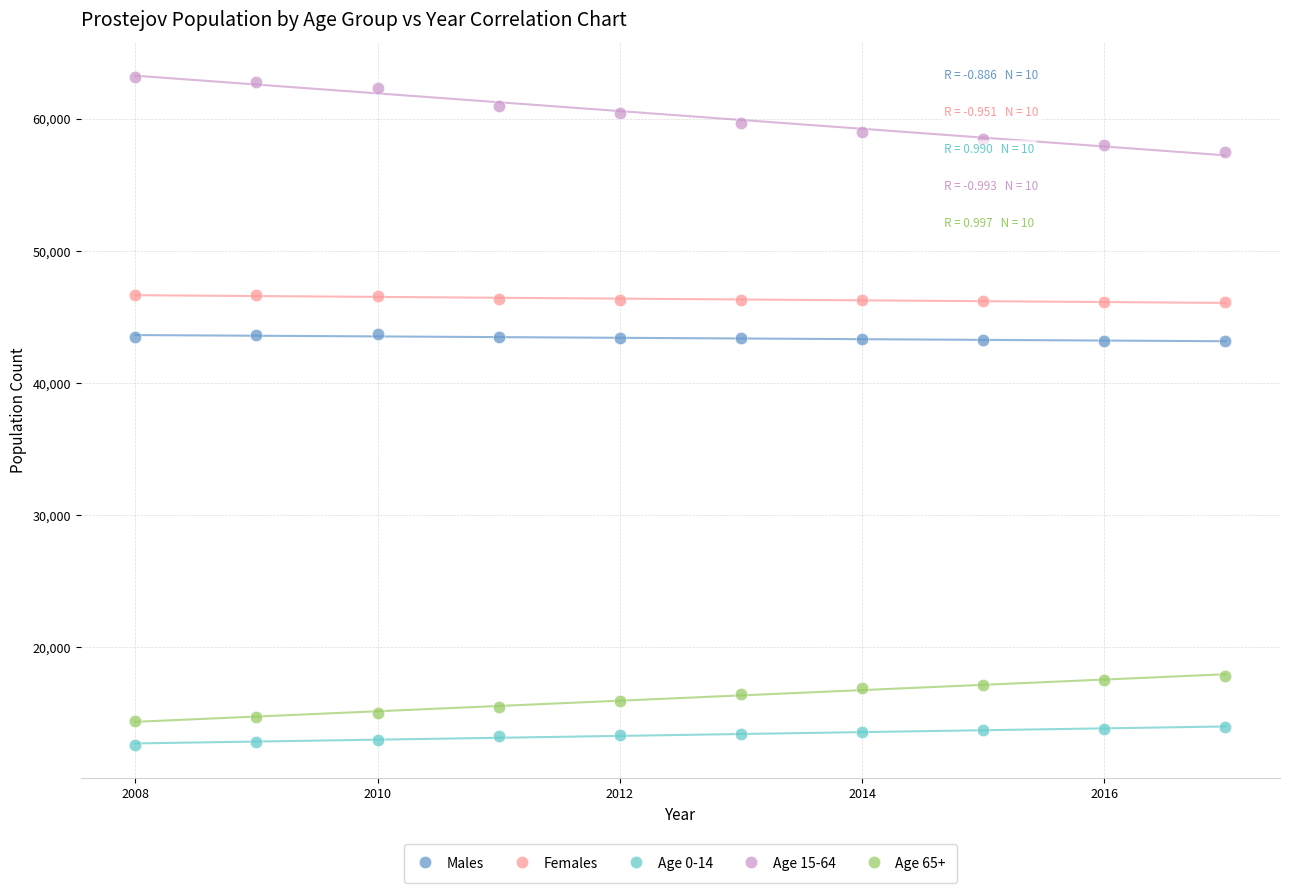

What are all the series names shown in the legend?

Males, Females, Age 0-14, Age 15-64, Age 65+